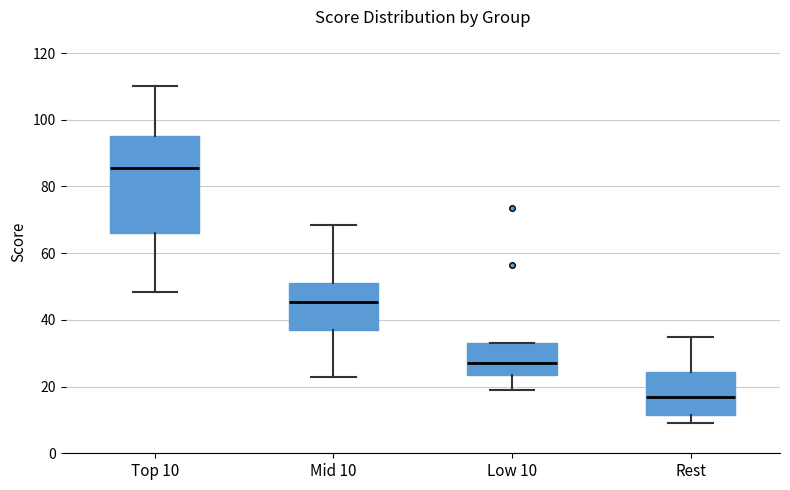

Reading left to right, read every box against the y-axis: the position of its median line, the range the box covers, and the ends of its whiskers. The values are not printed on the chart, so give them approximately, as read against the axis.

Top 10: median 86, box 66 to 96, whiskers 48 to 110
Mid 10: median 46, box 38 to 52, whiskers 24 to 68
Low 10: median 28, box 24 to 34, whiskers 20 to 34
Rest: median 18, box 12 to 24, whiskers 10 to 36